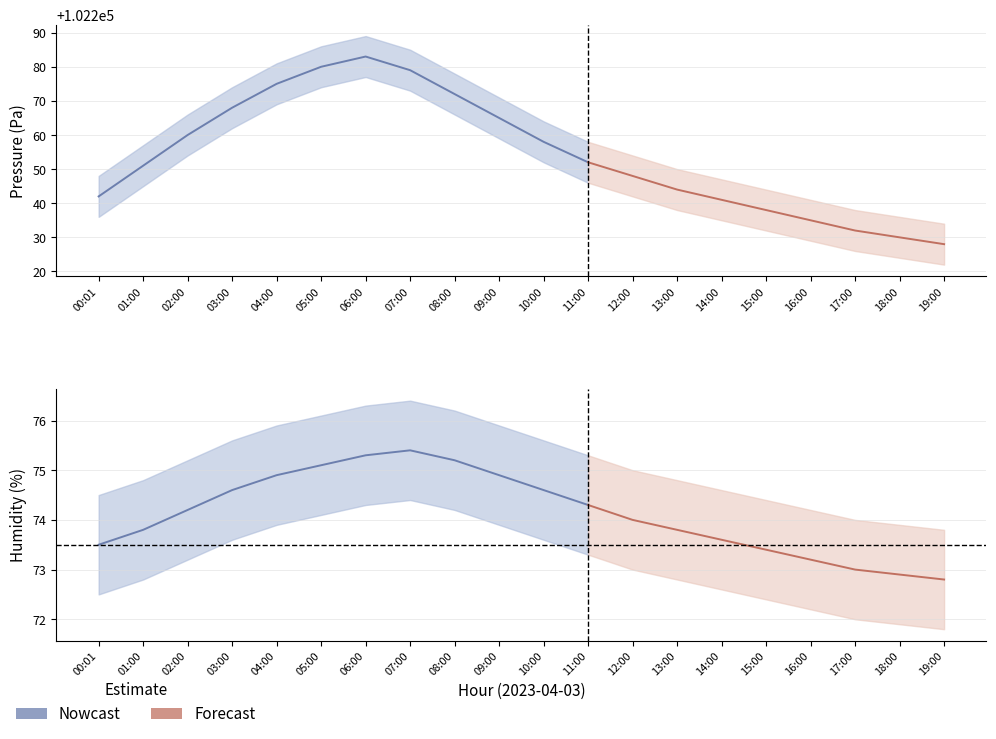

What is the minimum value for humidity_upper?

73.8